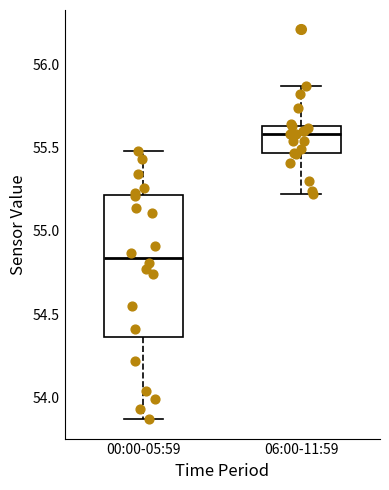

Comparing the boxes themselves (not the whiskers), which one is the tallest?

00:00-05:59